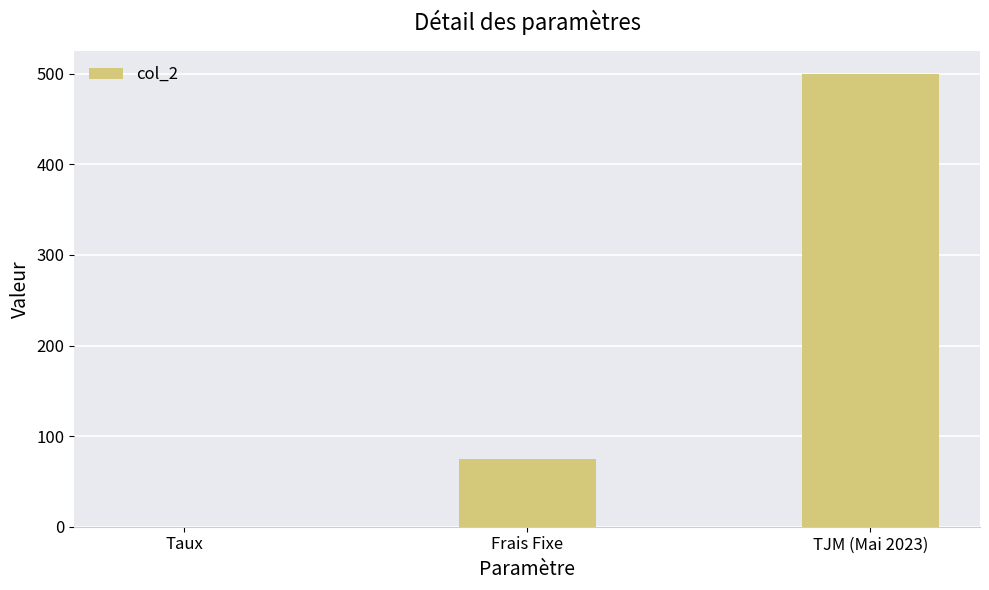

What is the sum of all values?

575.1